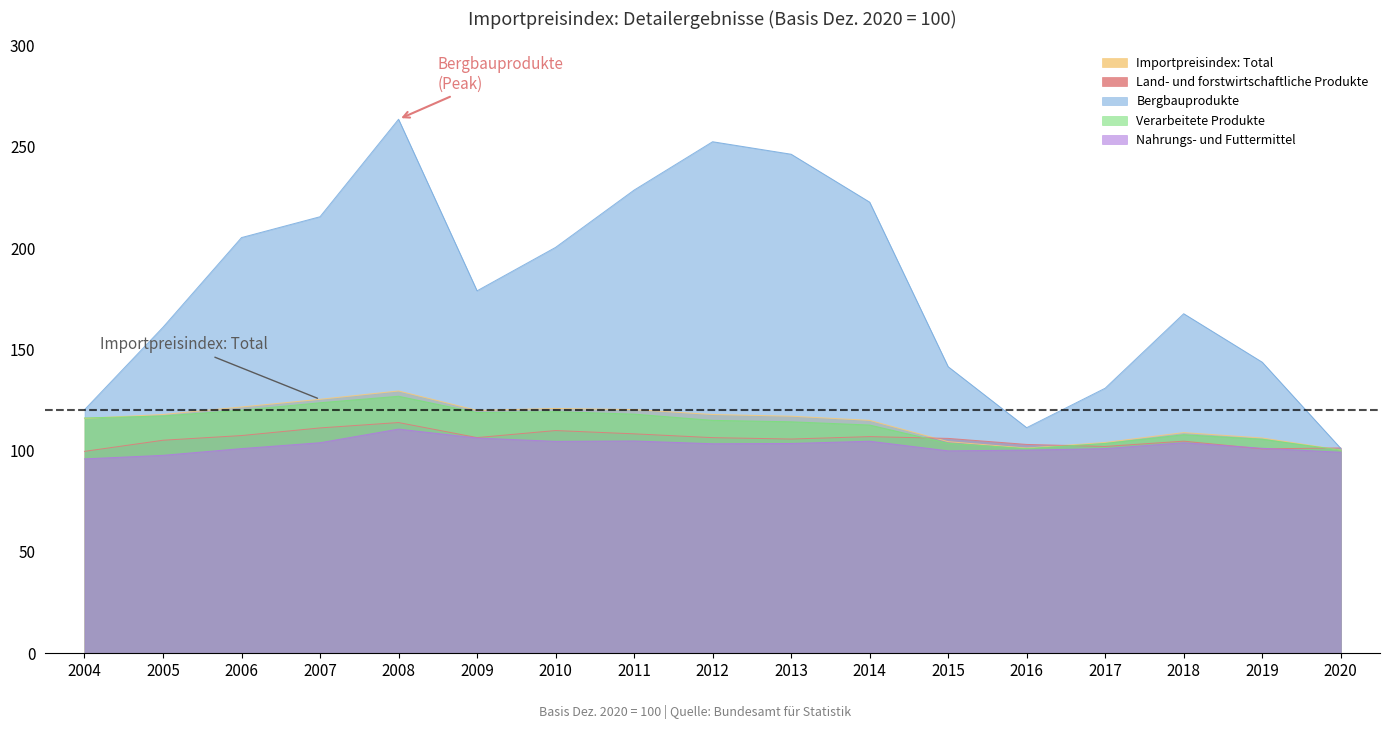

List the labels in order of Importpreisindex: Total value, largest first.

2008, 2007, 2006, 2010, 2011, 2009, 2005, 2012, 2013, 2004, 2014, 2018, 2019, 2015, 2017, 2016, 2020